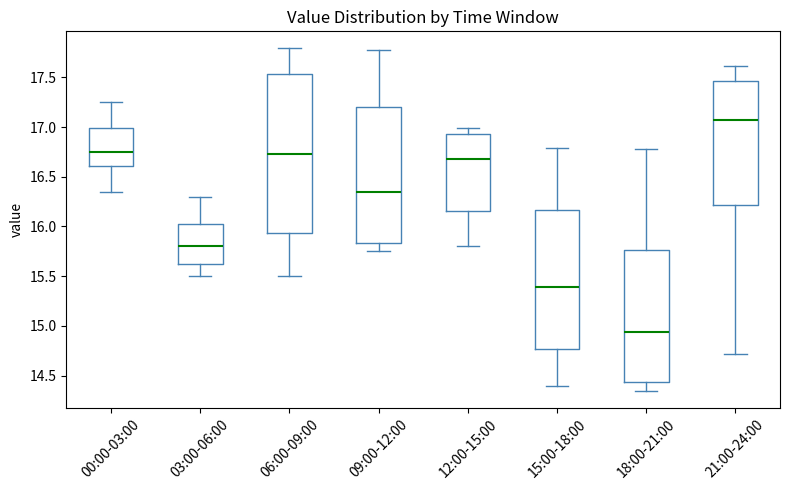

Where does the lower whisker of the box for 18:00-21:00 end on the y-axis? The values are not printed on the chart, so give them approximately, as read against the axis.

14.35